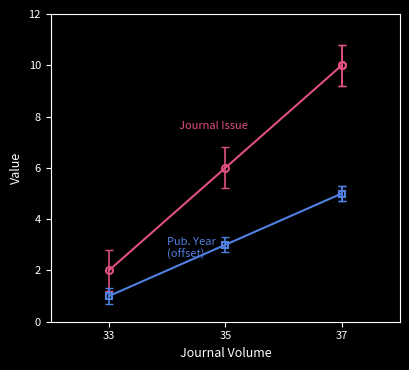

Is it true that Journal Issue equals 3 at 37?

False